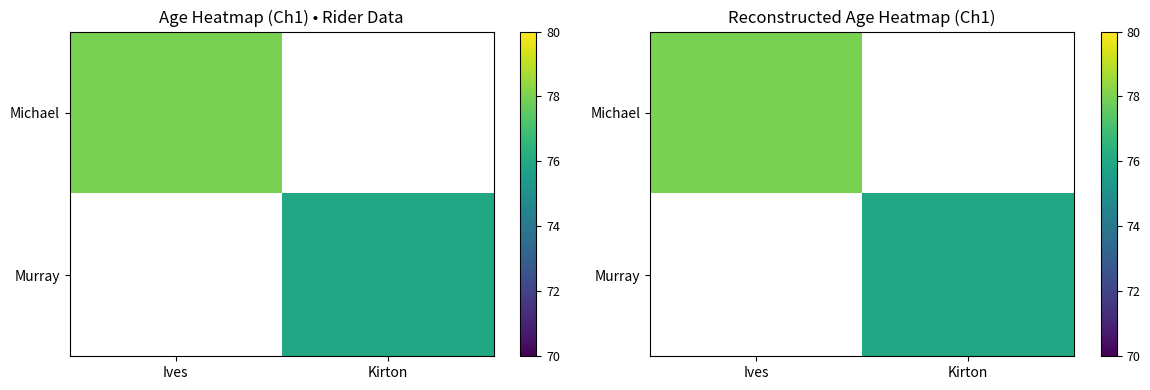

How many positive values does the Murray series have?

1